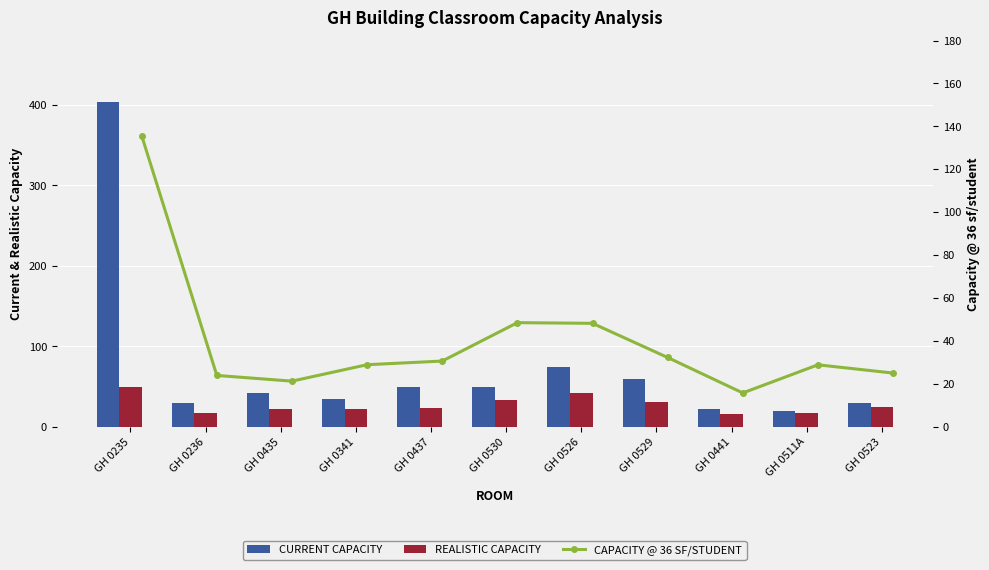

What is the spread (max minus min) of values at GH 0236?

13.0